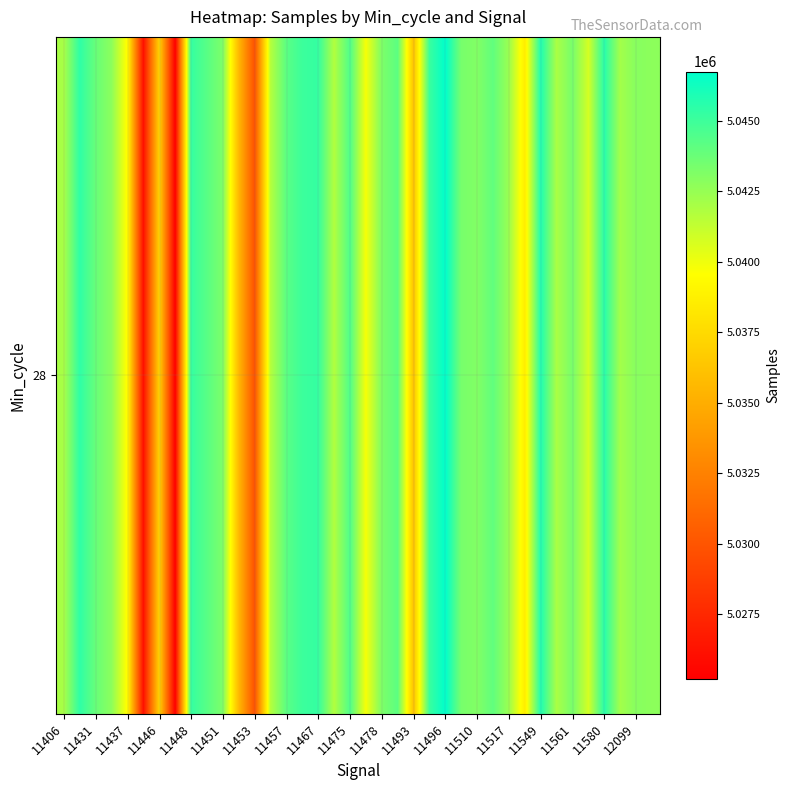

How many values are below 5043074?

19